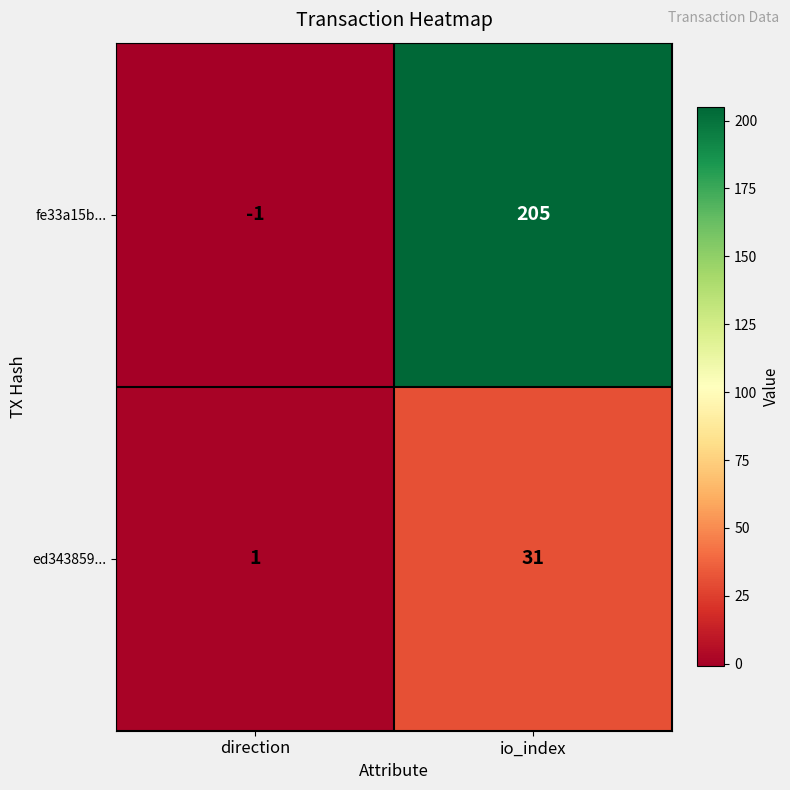

At how many categories does at least one series exceed 20?

1